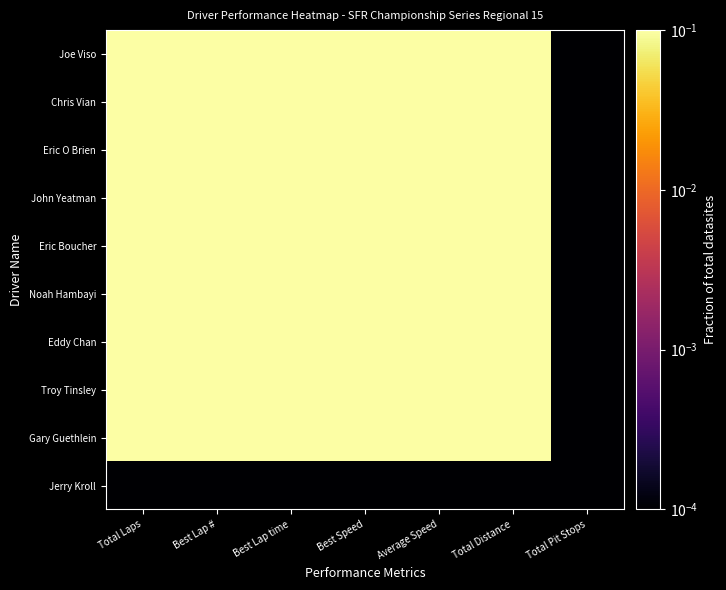

Rank the series at Average Speed from highest to lowest value.

Chris Vian, Joe Viso, John Yeatman, Eric O Brien, Noah Hambayi, Eddy Chan, Troy Tinsley, Eric Boucher, Gary Guethlein, Jerry Kroll